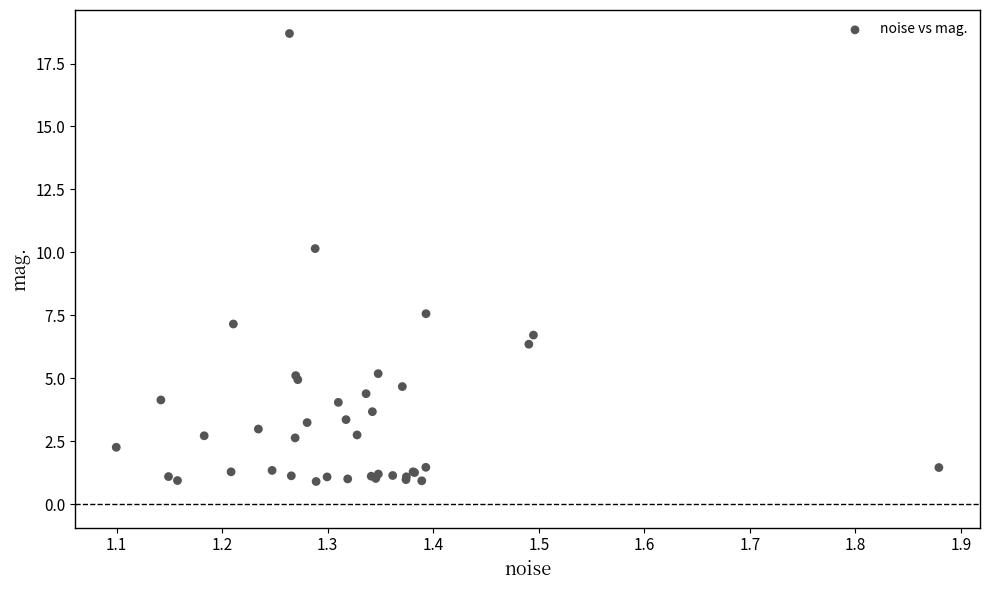

What Y value in the scatter plot is closest to 9?

10.1